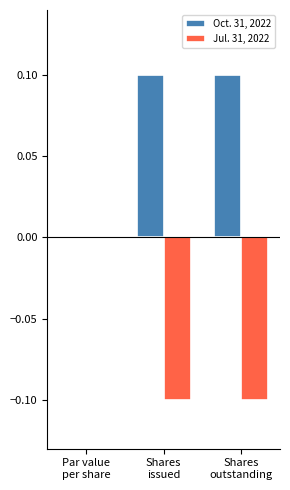

Which series has the largest total across all categories?

Oct. 31, 2022